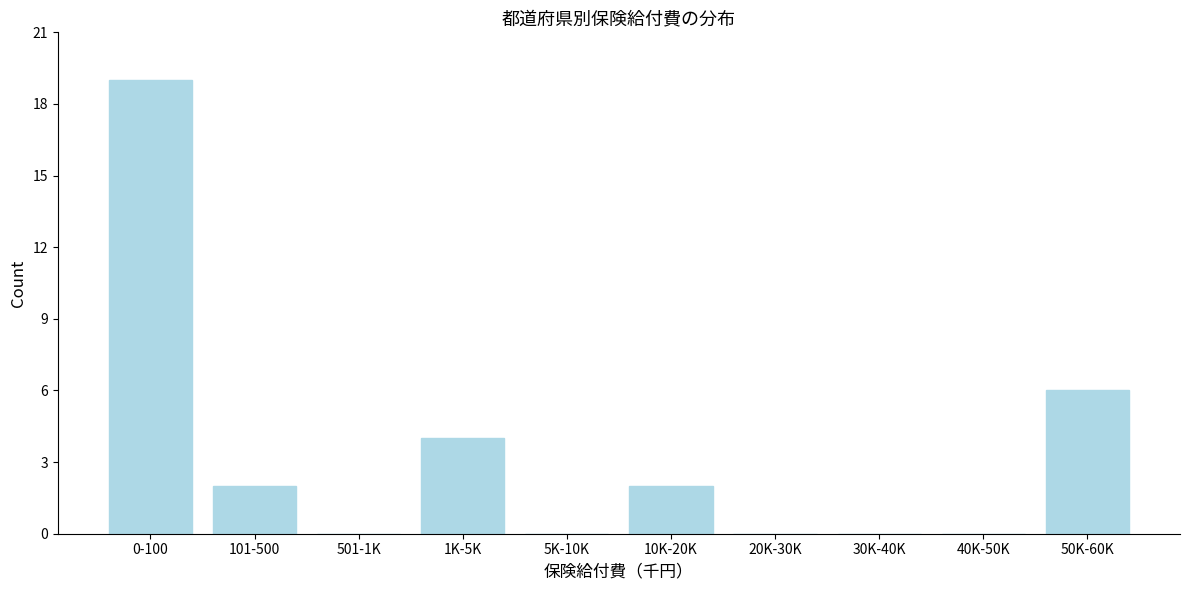

What is the change in value from 0-100 to 20K-30K?

-19